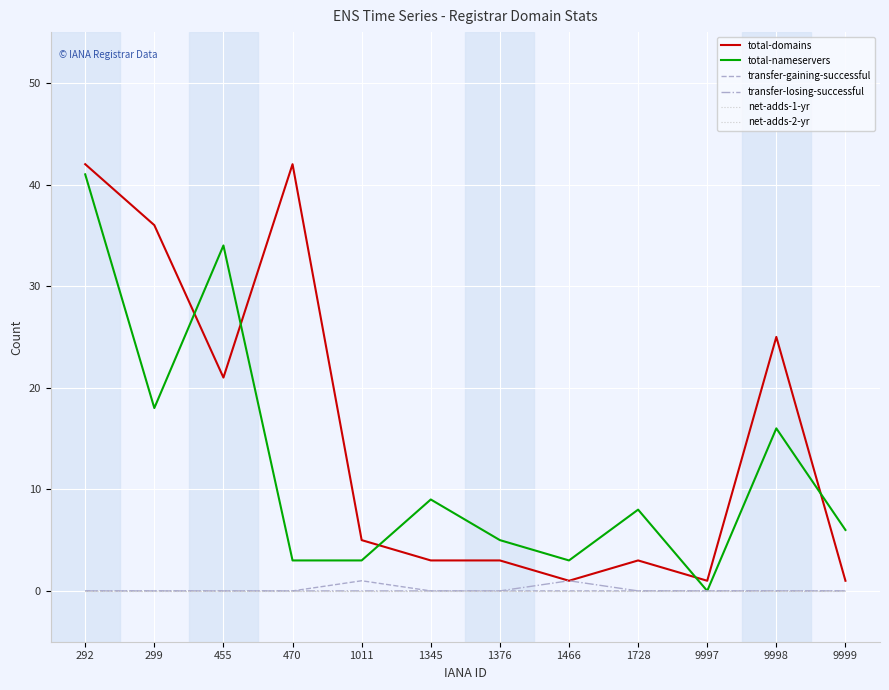

Does the chart have visible grid lines?

Yes